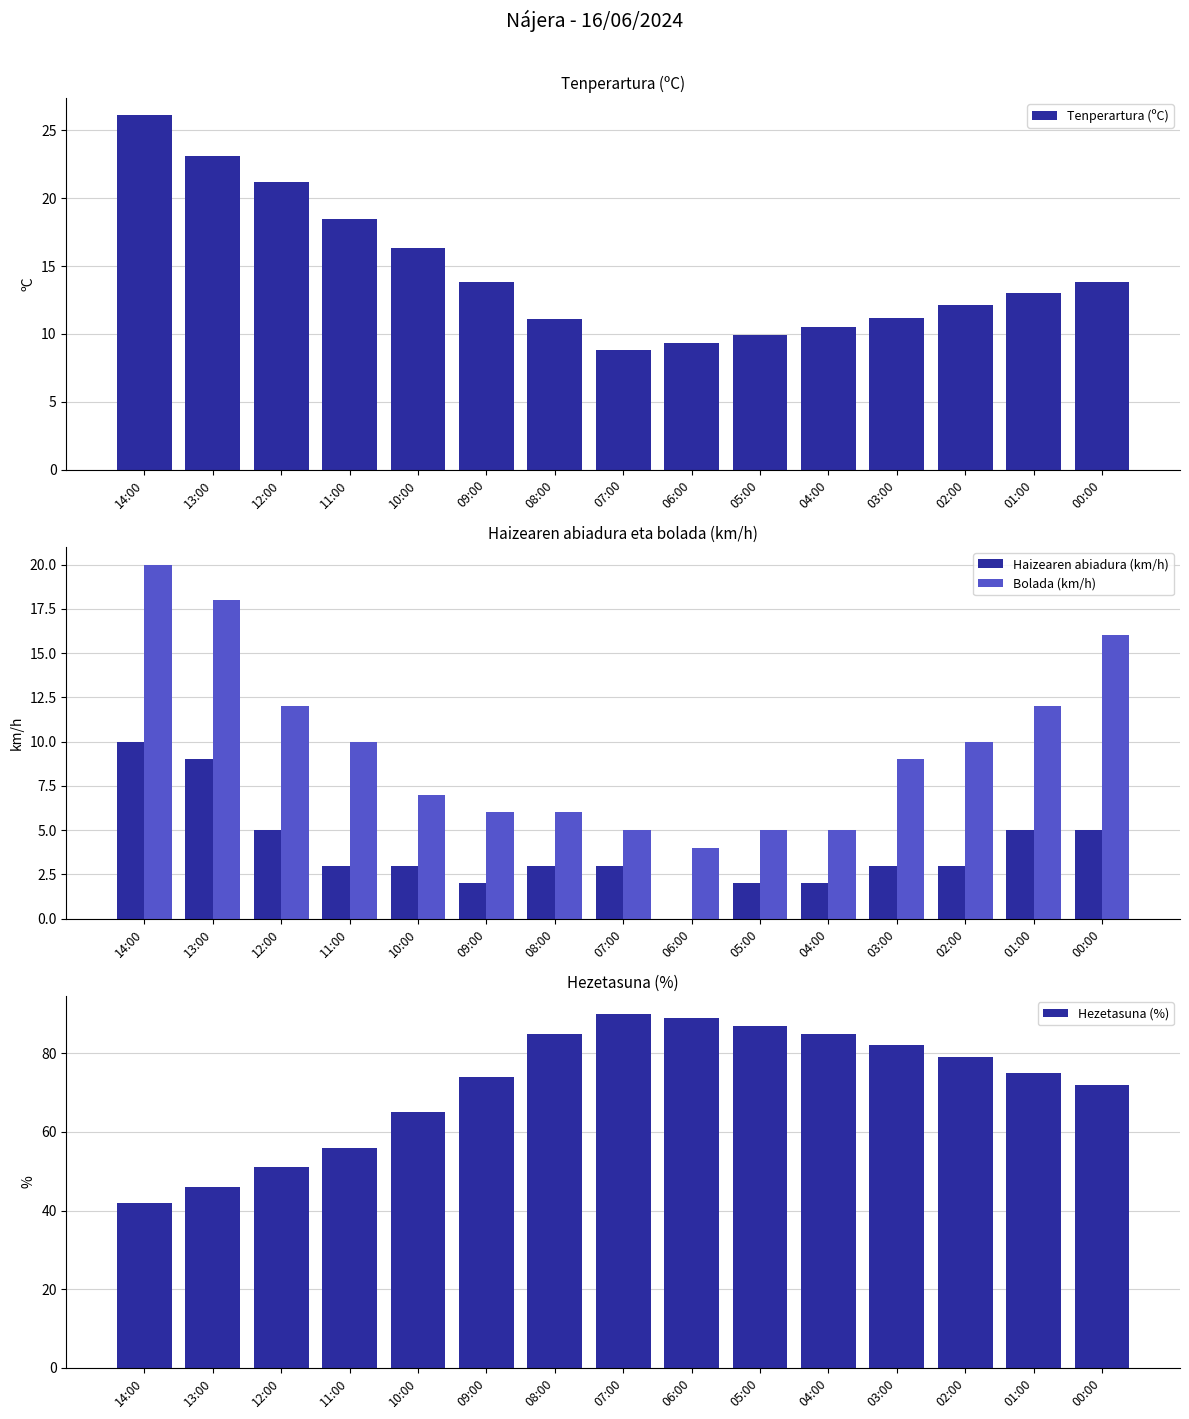

True or false: Hezetasuna (%) has a value of 27.3 at 06:00.

False